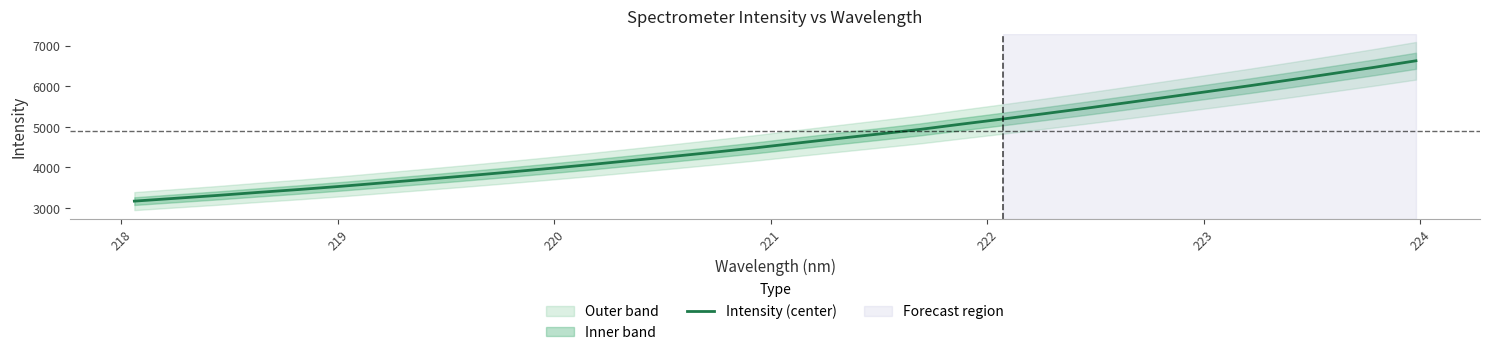

What is the highest value of the Intensity (center) series?

6633.1